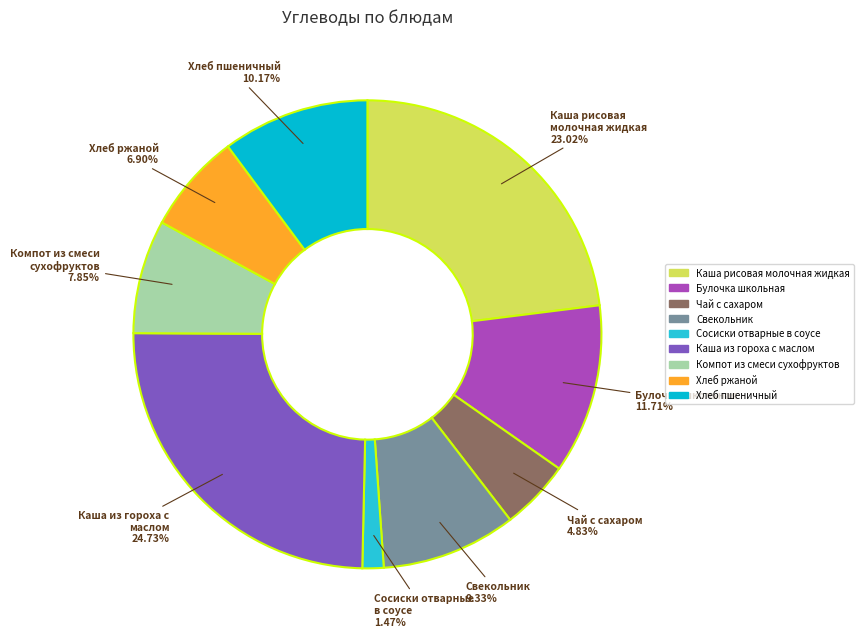

What is the largest slice in the pie chart?

Каша из гороха с маслом